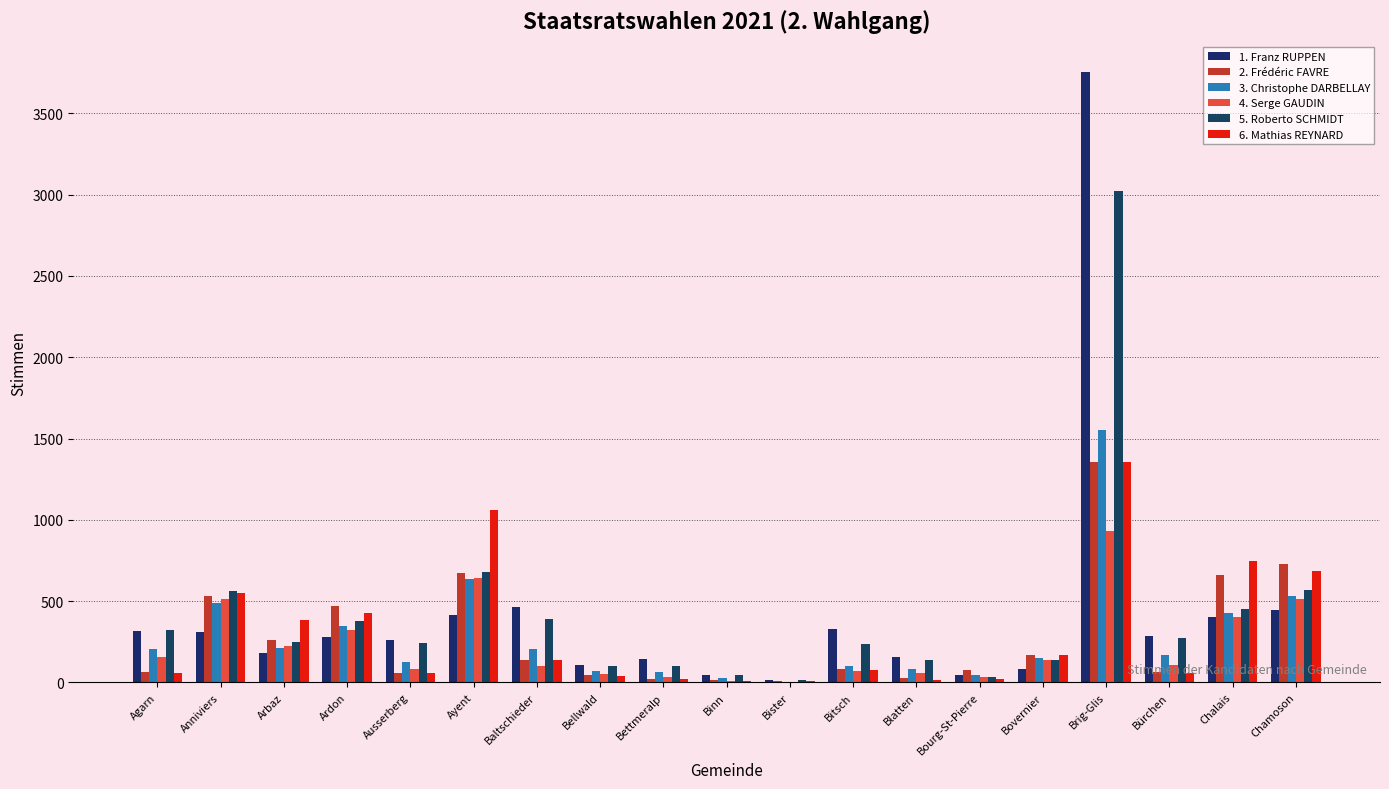

At which label does 5. Roberto SCHMIDT reach its peak?

Brig-Glis